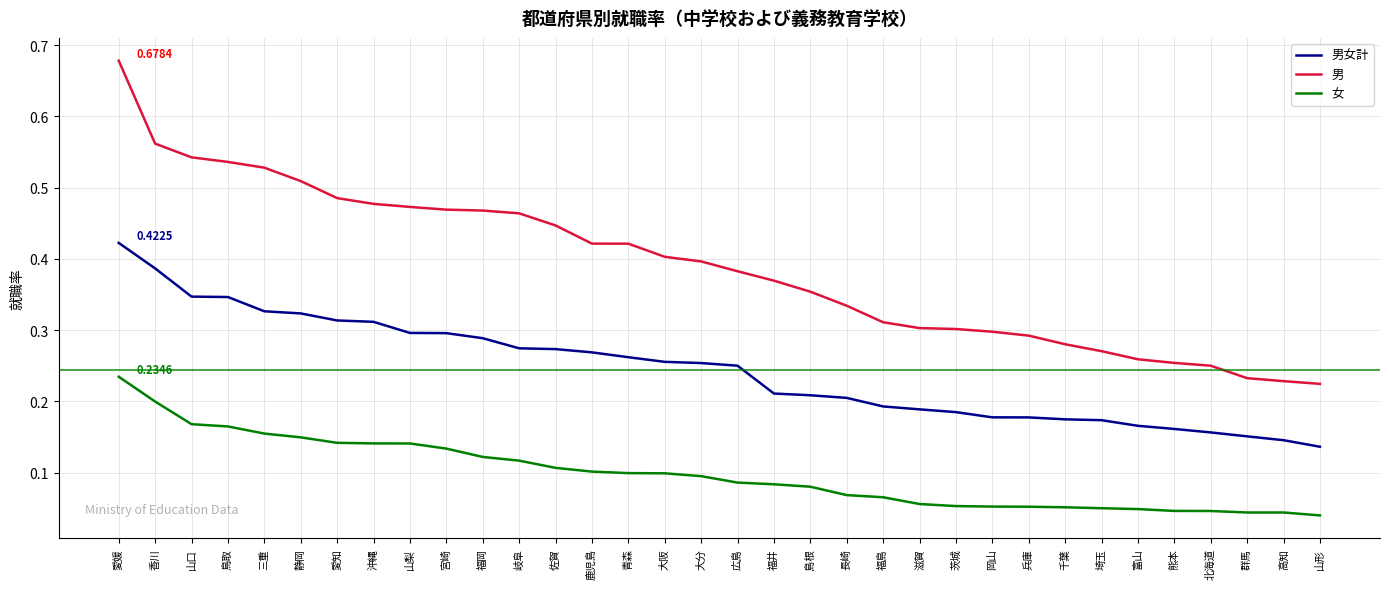

Where is 男女計 nearest to the value 0?

山形